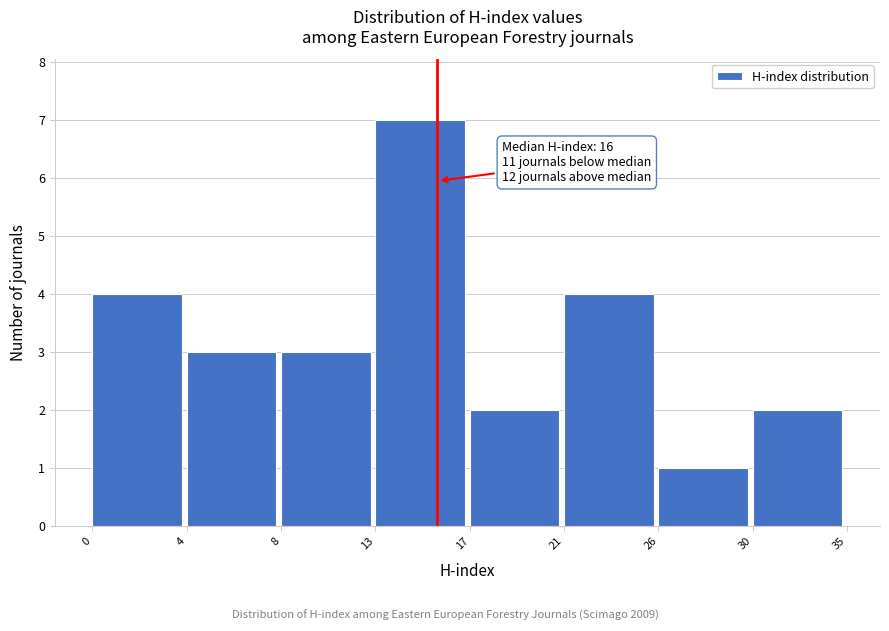

Reading left to right, list all the values displayed in this chart.

0=4	4=3	8=3	13=7	17=2	21=4	26=1	30=2